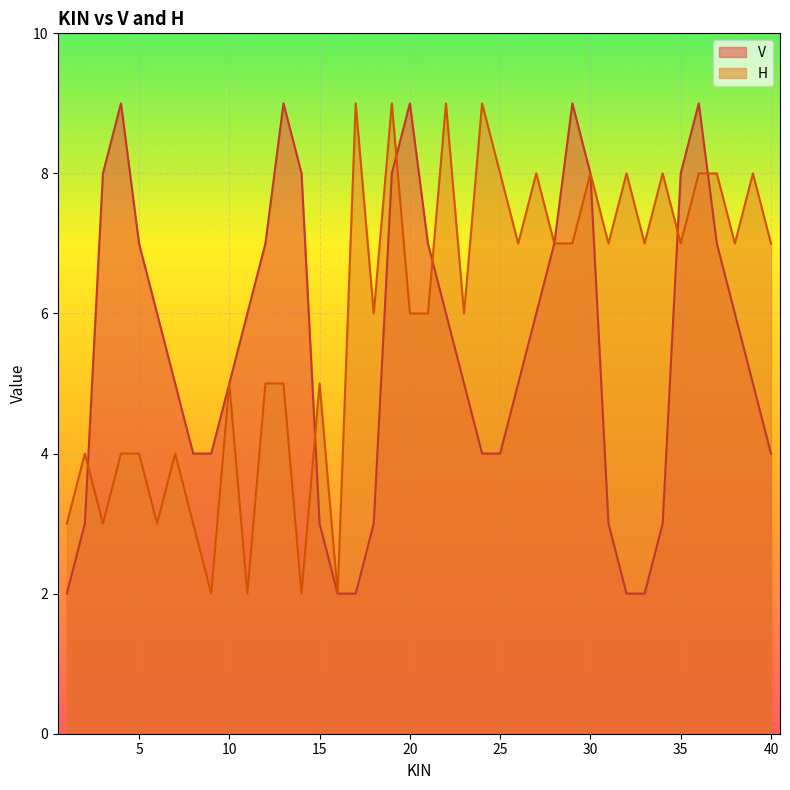

How many interior local peaks does the H series have?

13